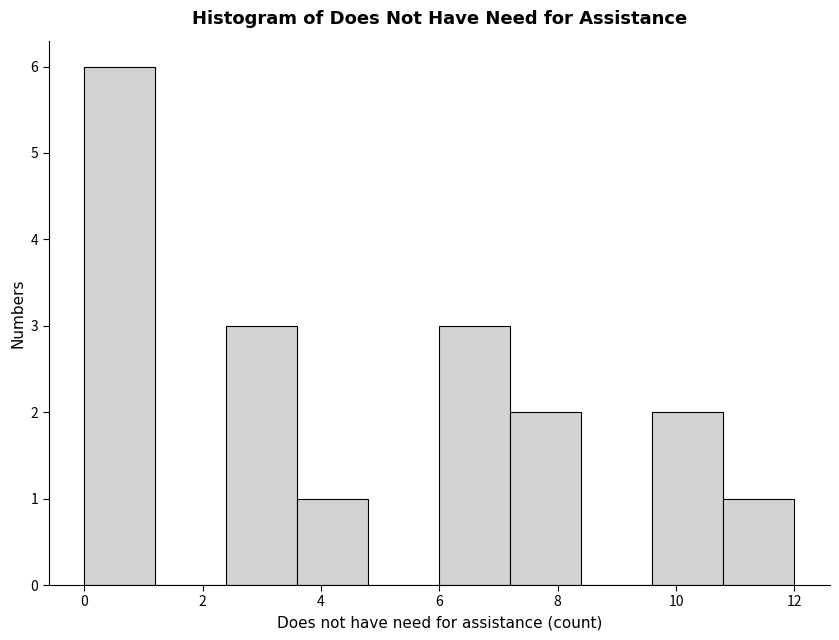

What is the height of the bar covering 10.8 to 12.0 on the x-axis? The values are not printed on the chart, so give them approximately, as read against the axis.

1